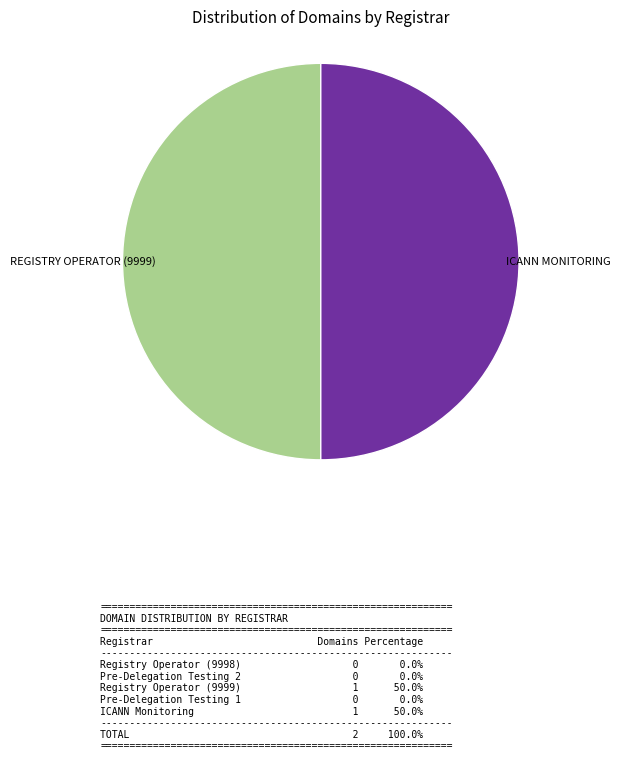

How many slices are in this pie chart?

2